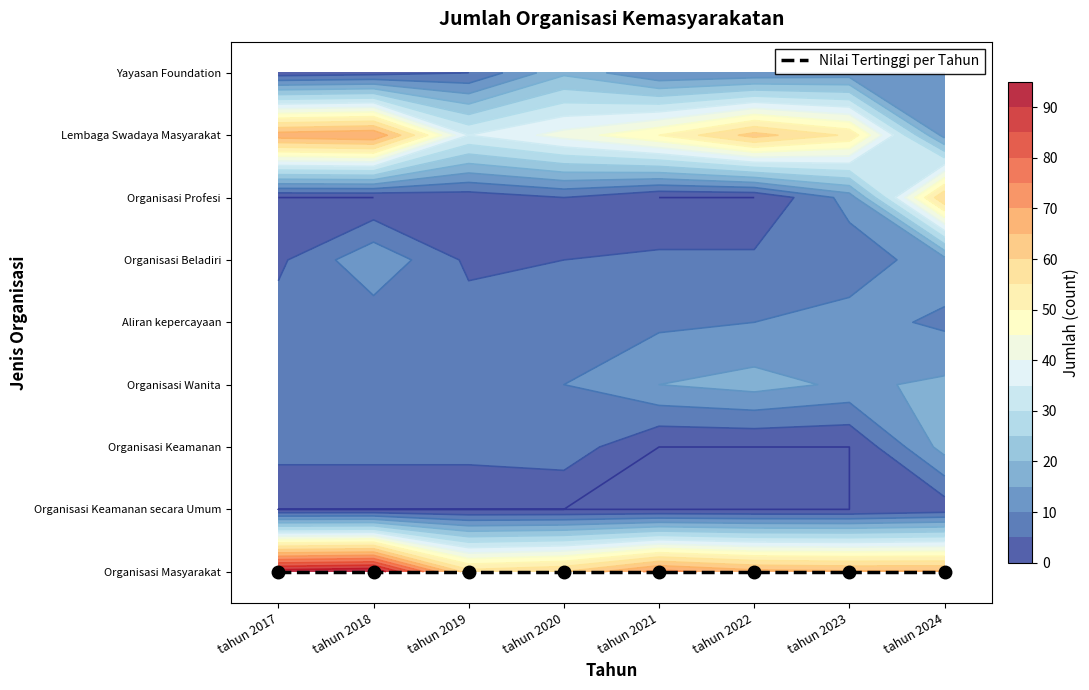

Reading left to right, list all the values displayed in this chart.

Organisasi Masyarakat: tahun 2017=93	tahun 2018=95	tahun 2019=57	tahun 2020=60	tahun 2021=72	tahun 2022=67	tahun 2023=66	tahun 2024=66
Organisasi Keamanan secara Umum: tahun 2017=0	tahun 2018=0	tahun 2019=0	tahun 2020=0	tahun 2021=0	tahun 2022=0	tahun 2023=0	tahun 2024=2
Organisasi Keamanan: tahun 2017=7	tahun 2018=7	tahun 2019=7	tahun 2020=8	tahun 2021=0	tahun 2022=0	tahun 2023=0	tahun 2024=17
Organisasi Wanita: tahun 2017=8	tahun 2018=8	tahun 2019=9	tahun 2020=10	tahun 2021=15	tahun 2022=17	tahun 2023=14	tahun 2024=16
Aliran kepercayaan: tahun 2017=7	tahun 2018=7	tahun 2019=7	tahun 2020=7	tahun 2021=9	tahun 2022=10	tahun 2023=12	tahun 2024=9
Organisasi Beladiri: tahun 2017=4	tahun 2018=14	tahun 2019=4	tahun 2020=5	tahun 2021=6	tahun 2022=6	tahun 2023=7	tahun 2024=13
Organisasi Profesi: tahun 2017=0	tahun 2018=0	tahun 2019=2	tahun 2020=5	tahun 2021=0	tahun 2022=0	tahun 2023=12	tahun 2024=60
Lembaga Swadaya Masyarakat: tahun 2017=68	tahun 2018=70	tahun 2019=35	tahun 2020=42	tahun 2021=50	tahun 2022=62	tahun 2023=54	tahun 2024=13
Yayasan Foundation: tahun 2017=2	tahun 2018=3	tahun 2019=5	tahun 2020=19	tahun 2021=10	tahun 2022=11	tahun 2023=12	tahun 2024=12